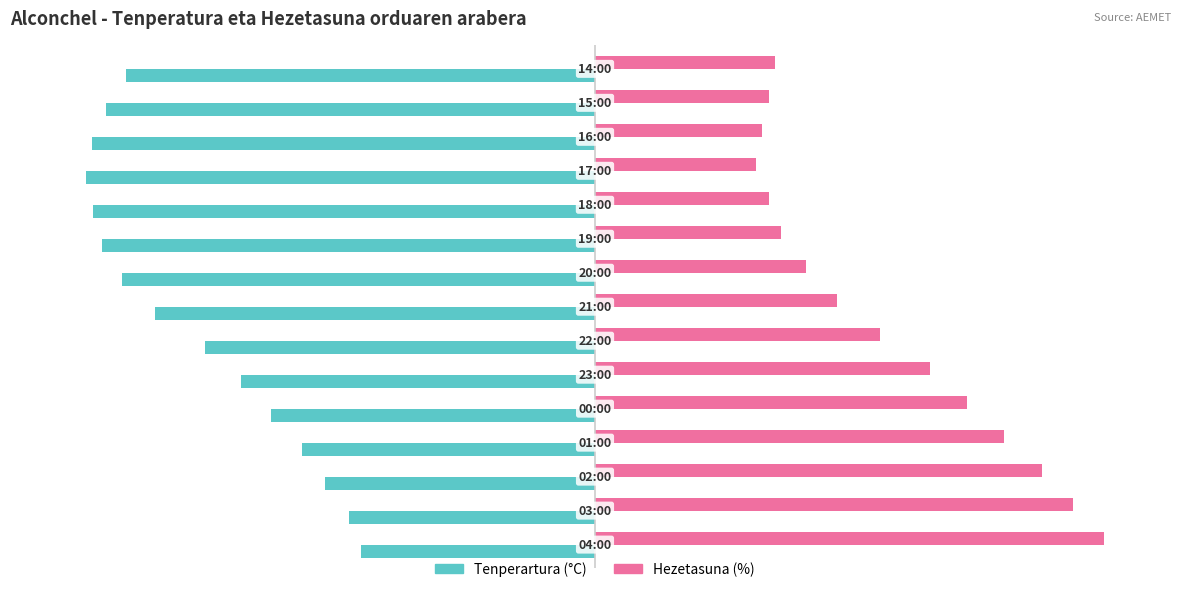

What are all the series names shown in the legend?

Tenperartura (°C), Hezetasuna (%)